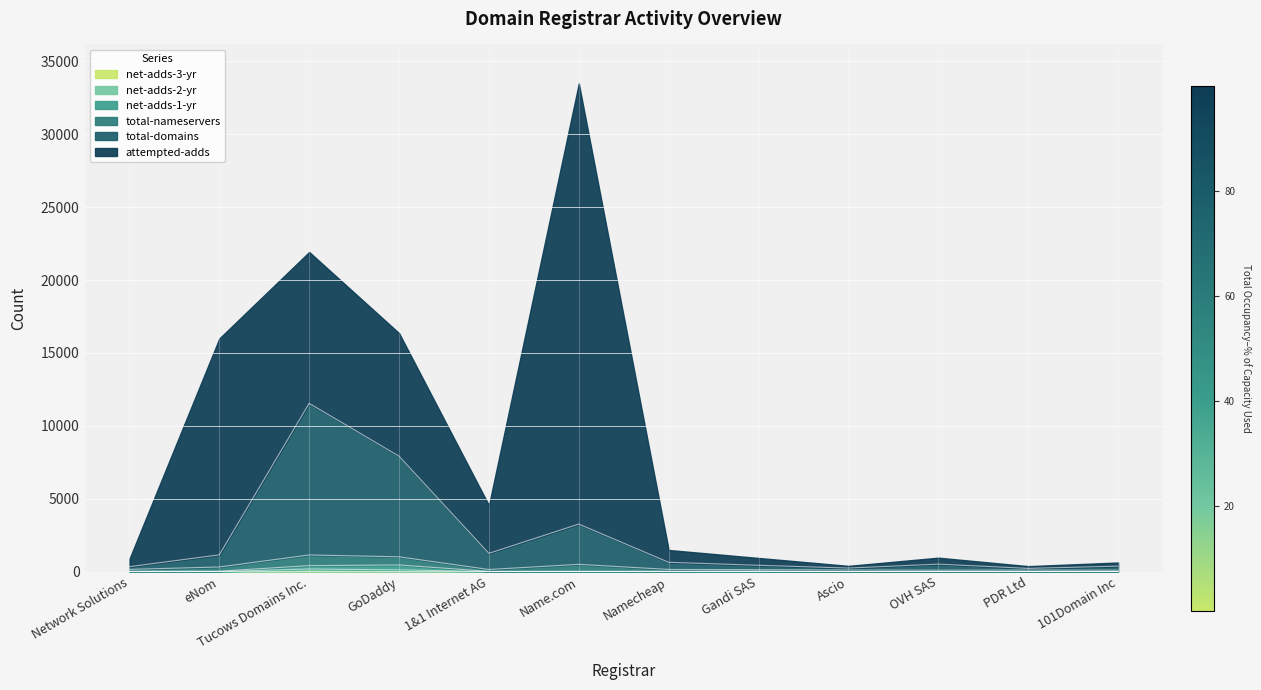

What is the total value across all series at Tucows Domains Inc.?

12130